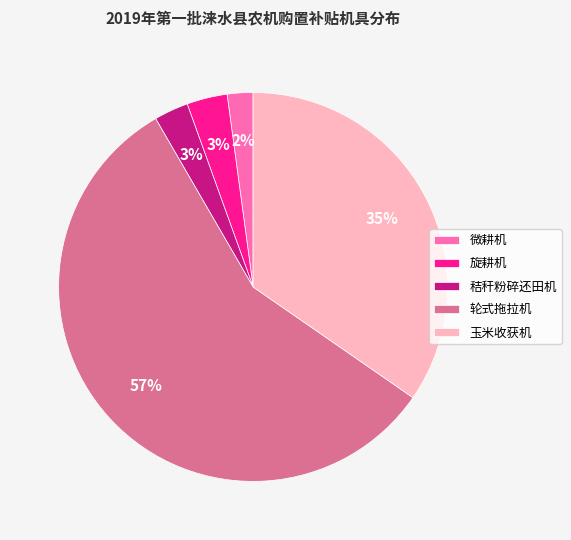

To the nearest percent, what is the difference between the largest and smallest slice percentages?

55%